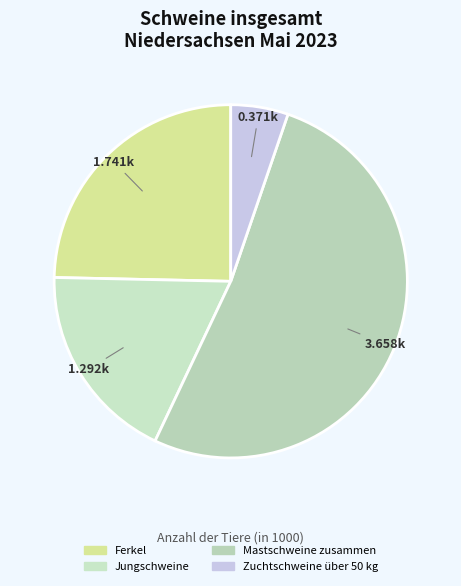

The Jungschweine slice represents 33% of the pie. True or false?

False